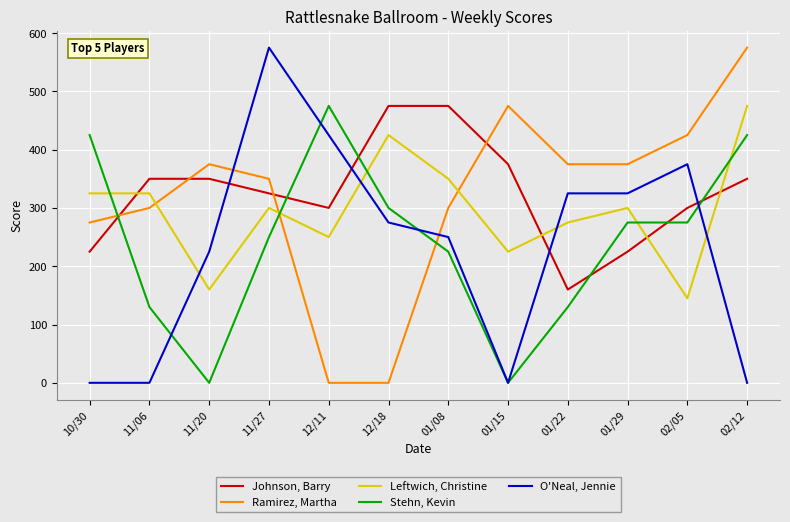

Between 01/15 and 02/05, which series saw the biggest shift?

O'Neal, Jennie